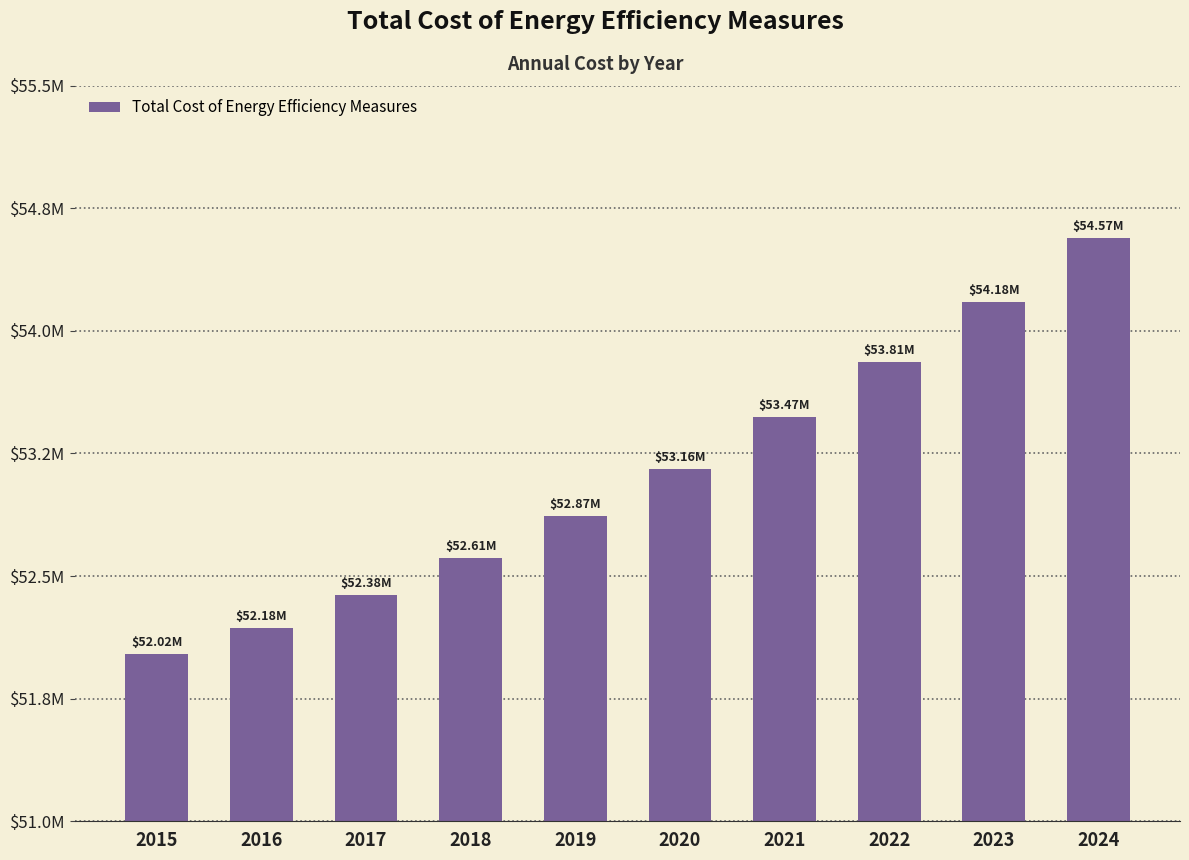

Does the chart contain any negative values?

No